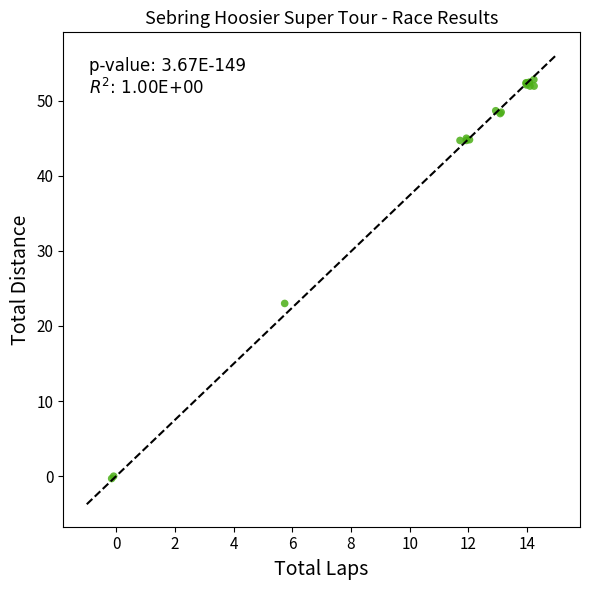

What Y value in the scatter plot is closest to 26?

23.0